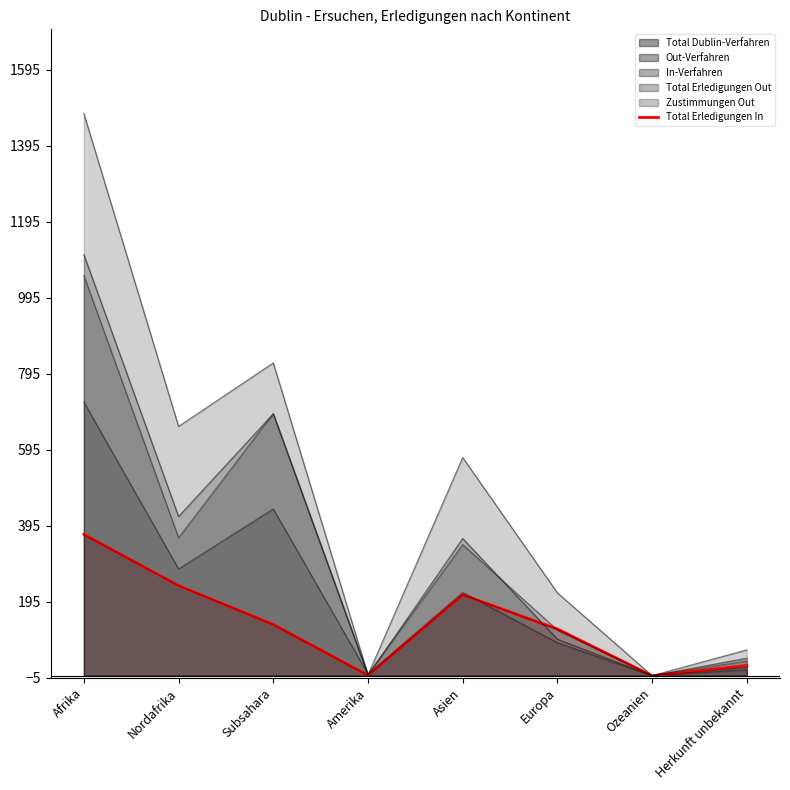

What is the label of the 3rd point from the right?

Europa